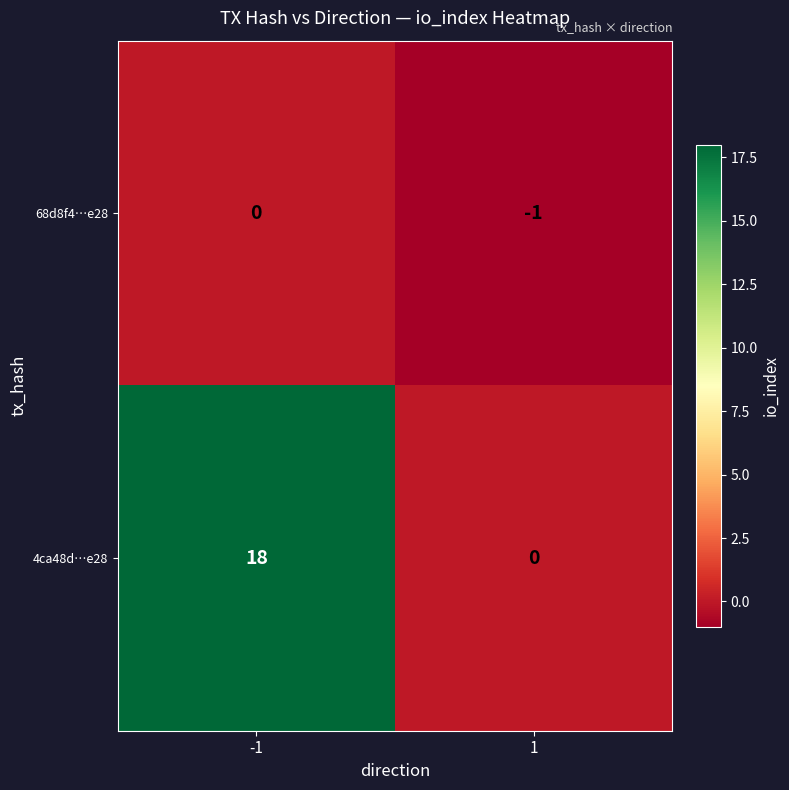

The 4ca48d…e28 series shows 0 at 1. True or false?

True